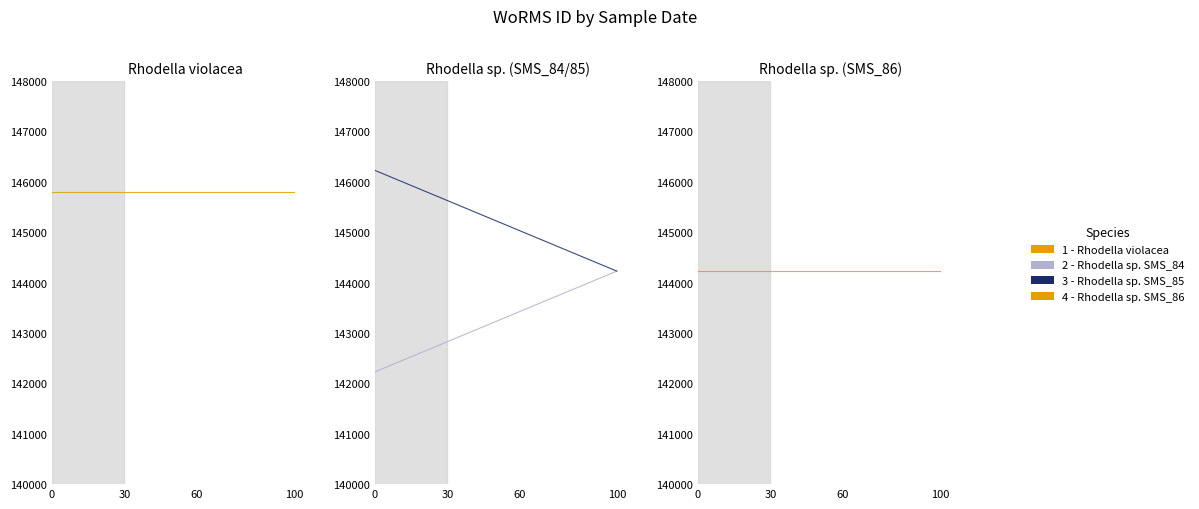

What is the sum of all Rhodella sp. (SMS_84) values?

286456